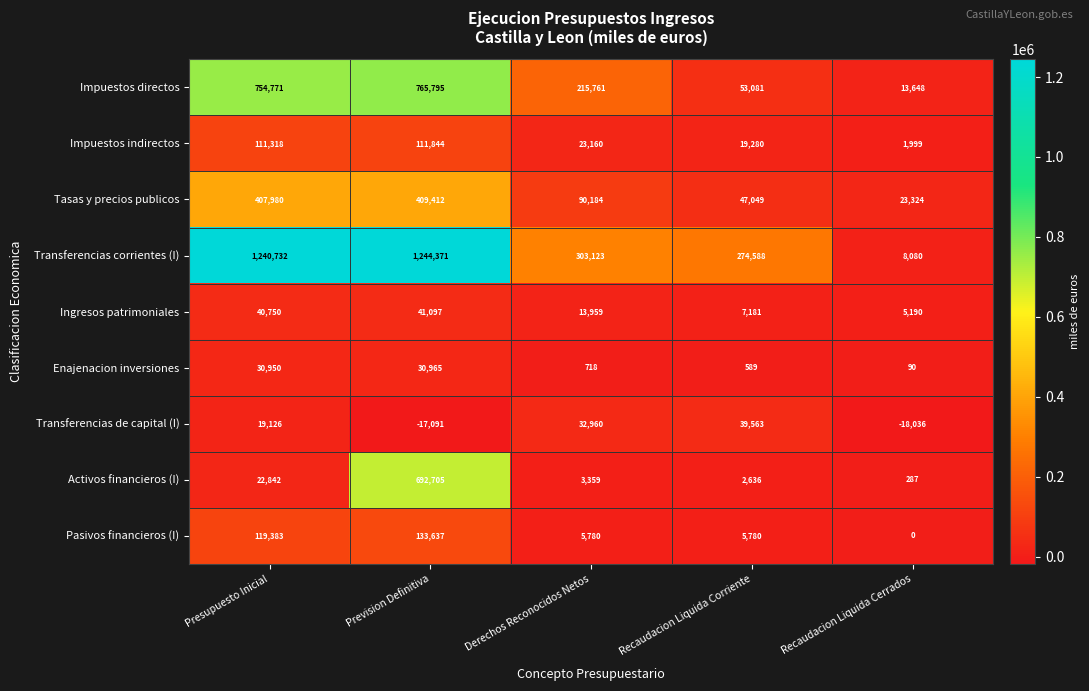

Which series changed the most between Presupuesto Inicial and Derechos Reconocidos Netos?

Transferencias corrientes (I)